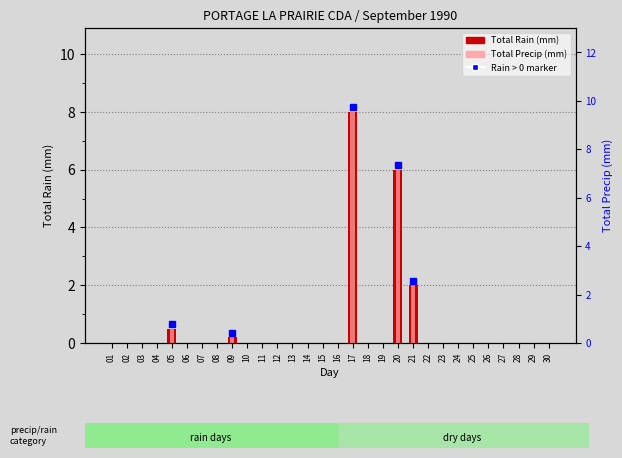

Rank the series by their maximum value, from highest to lowest.

Total Rain (mm), Total Precip (mm)